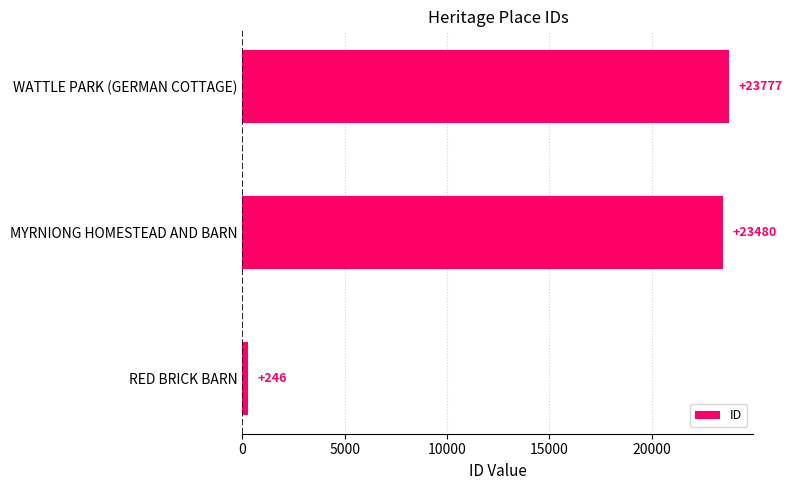

At which label is the value closest to 12011?

MYRNIONG HOMESTEAD AND BARN